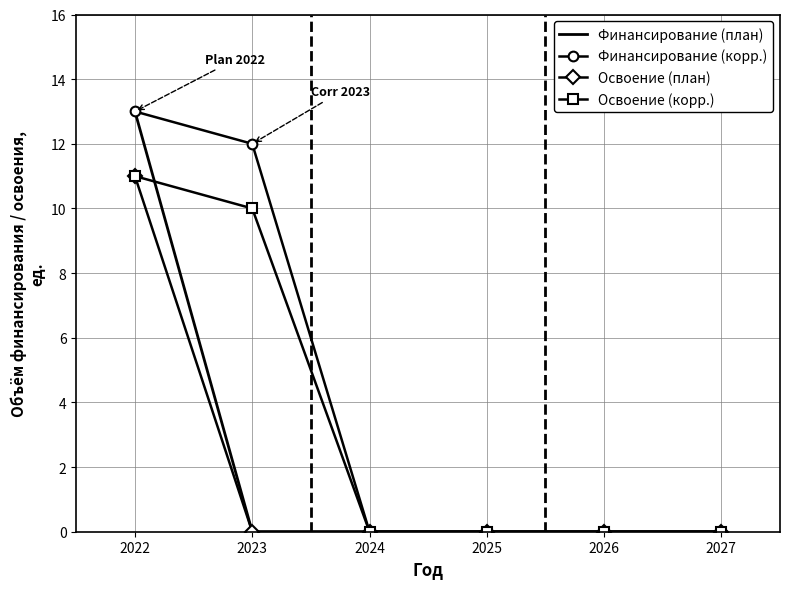

Which category has the highest value across all series?

2022